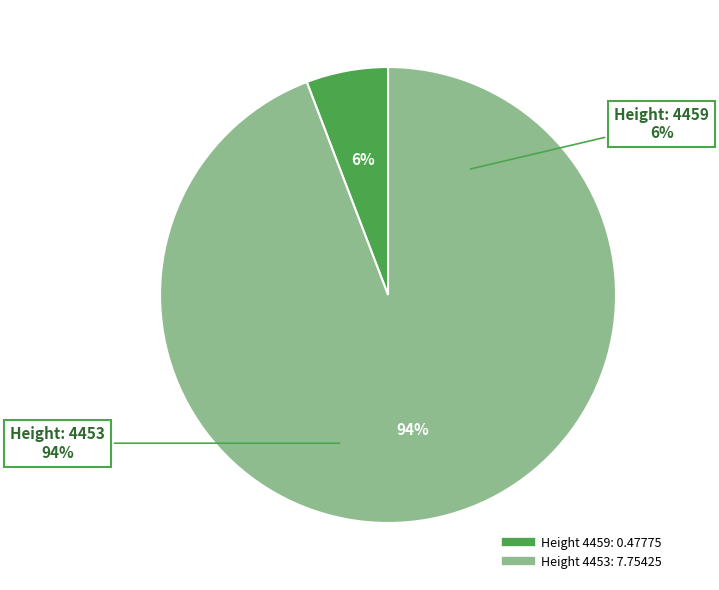

Which slice is the smallest?

4459